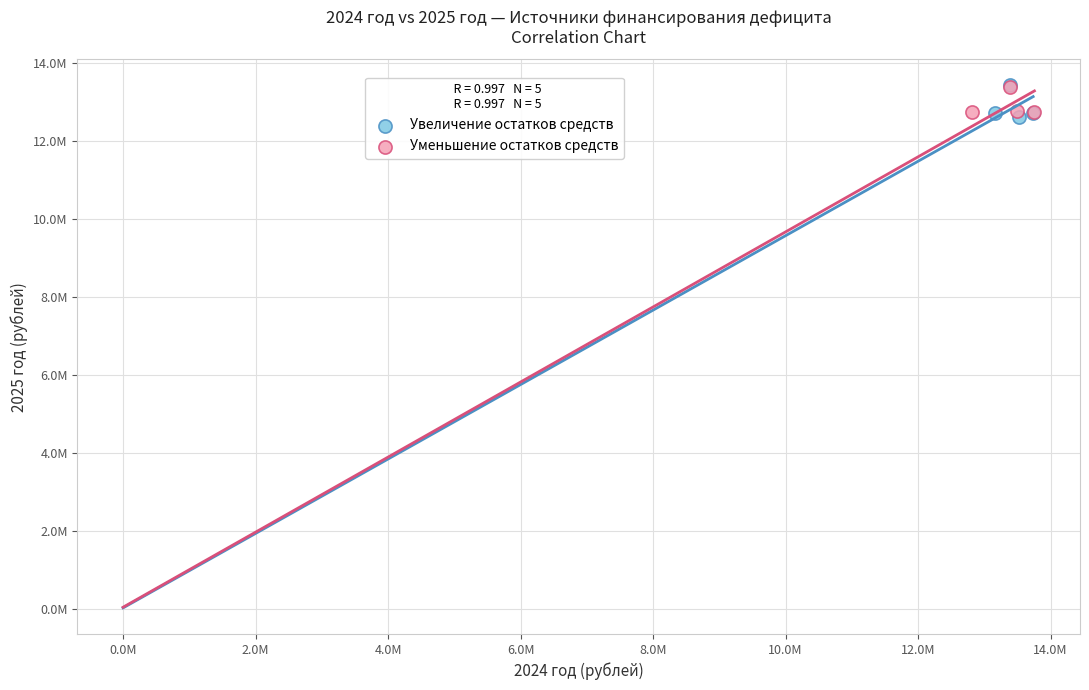

What are all the series names shown in the legend?

Увеличение остатков средств, Уменьшение остатков средств